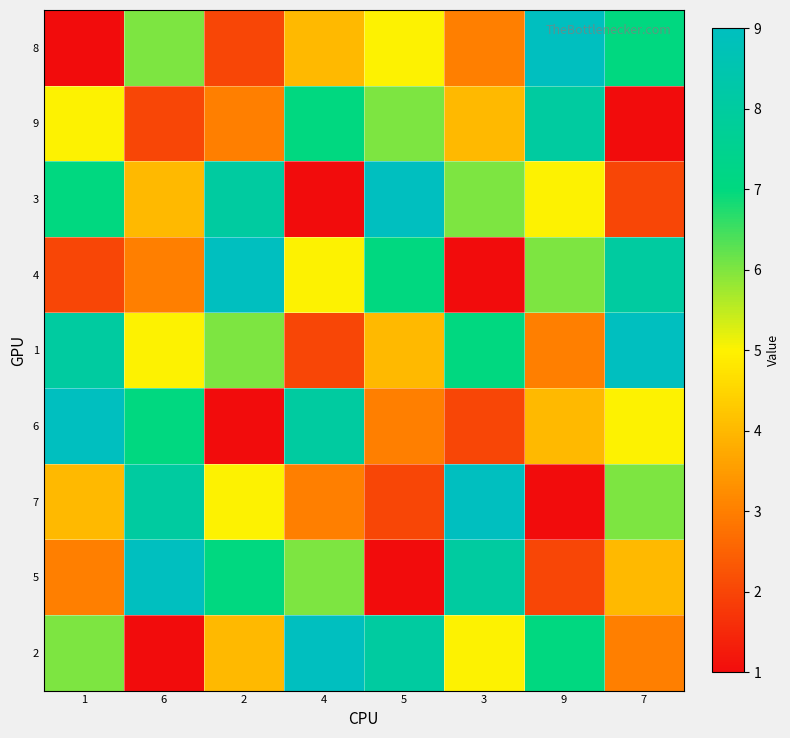

Reading right to left, what are all the values shown in this chart?

8: 7=7	9=9	3=3	5=5	4=4	2=2	6=6	1=1
9: 7=1	9=8	3=4	5=6	4=7	2=3	6=2	1=5
3: 7=2	9=5	3=6	5=9	4=1	2=8	6=4	1=7
4: 7=8	9=6	3=1	5=7	4=5	2=9	6=3	1=2
1: 7=9	9=3	3=7	5=4	4=2	2=6	6=5	1=8
6: 7=5	9=4	3=2	5=3	4=8	2=1	6=7	1=9
7: 7=6	9=1	3=9	5=2	4=3	2=5	6=8	1=4
5: 7=4	9=2	3=8	5=1	4=6	2=7	6=9	1=3
2: 7=3	9=7	3=5	5=8	4=9	2=4	6=1	1=6